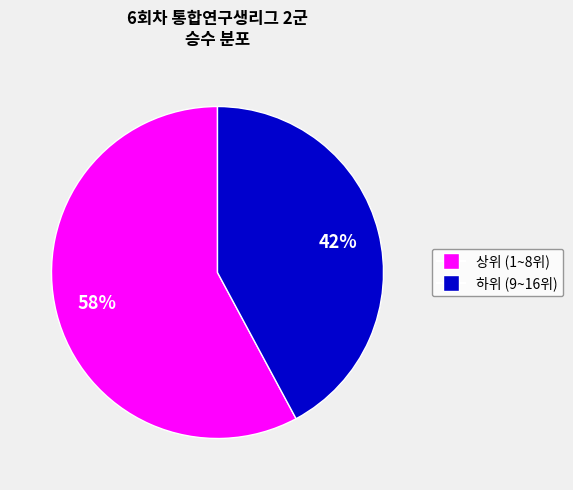

How many segments does this pie chart have?

2